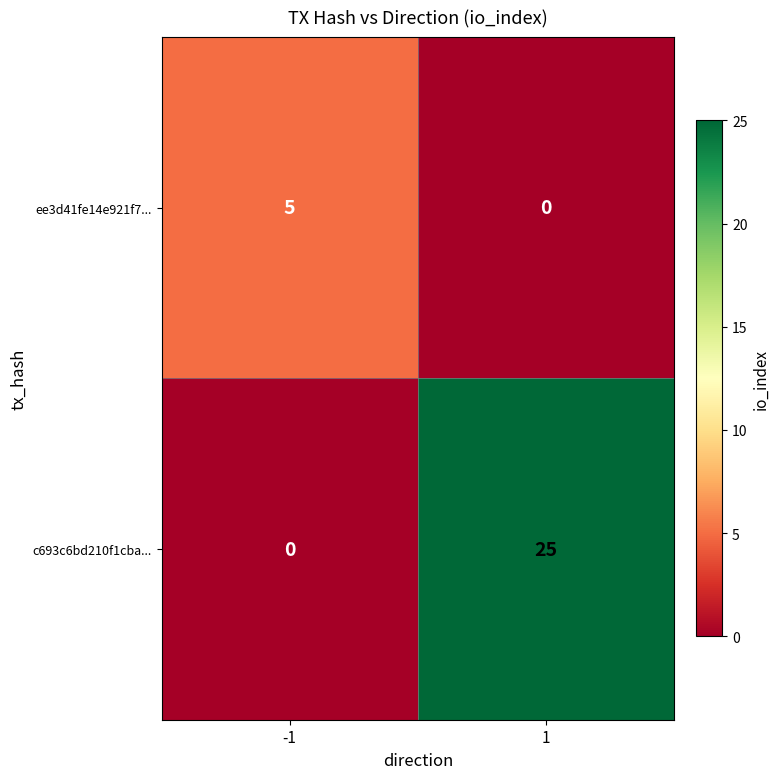

Which series has the largest range (max minus min)?

c693c6bd210f1cba...